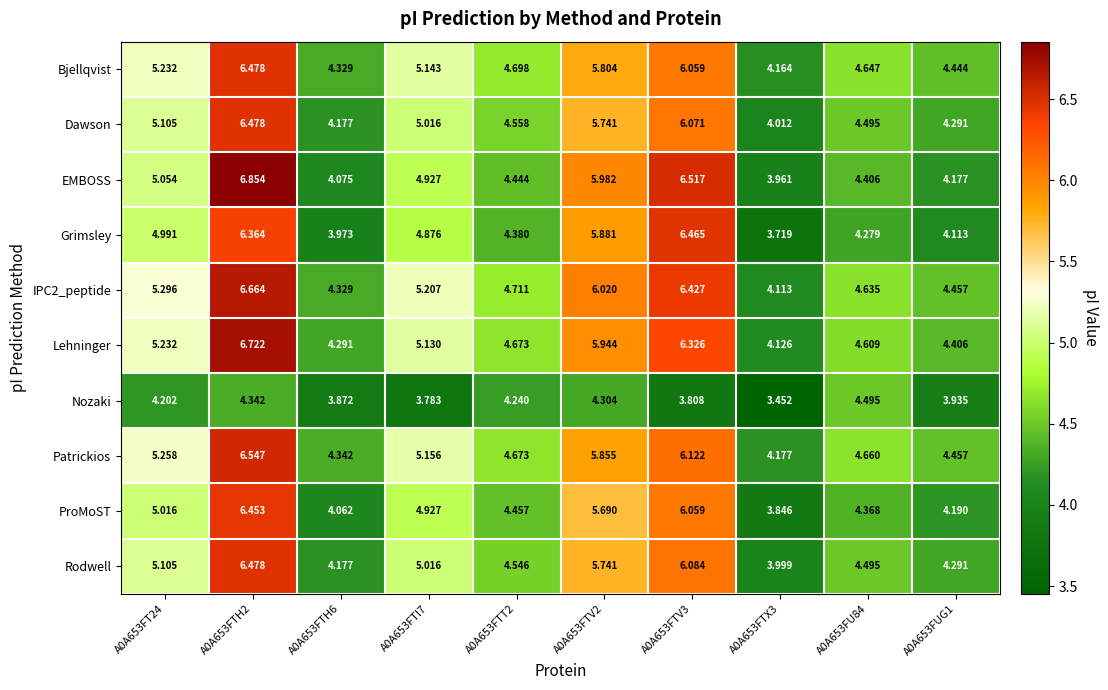

Between A0A653FTI7 and A0A653FTX3, which series saw the biggest shift?

Grimsley